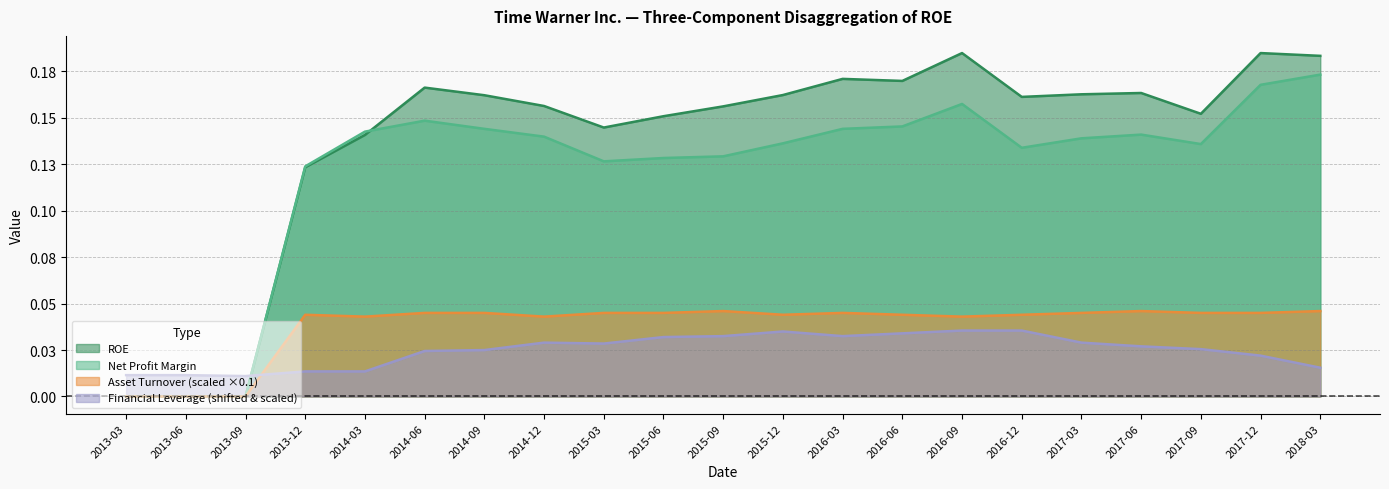

Rank the series by their maximum value, from highest to lowest.

ROE, Net Profit Margin, Asset Turnover (scaled ×0.1), Financial Leverage (shifted & scaled)